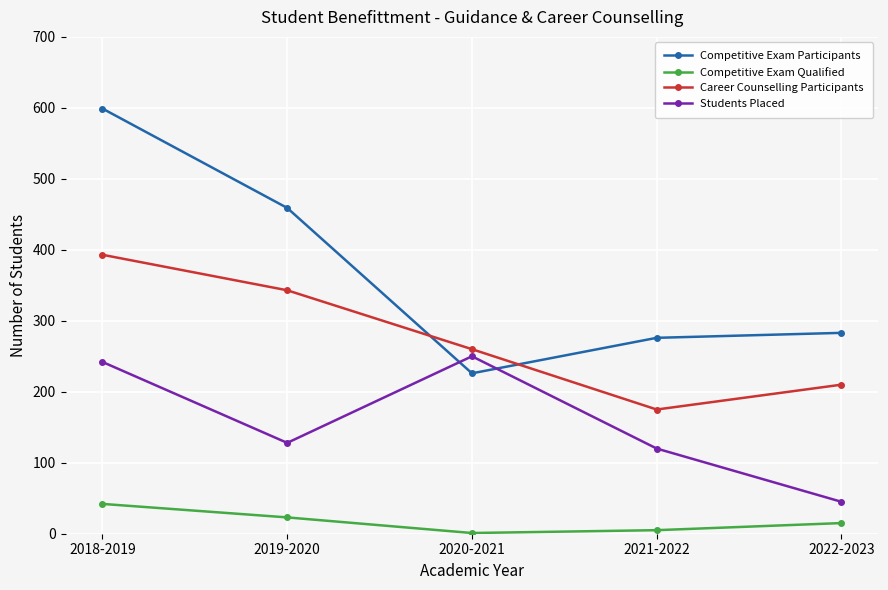

What is the difference between the Career Counselling Participants values at 2019-2020 and 2022-2023?

133